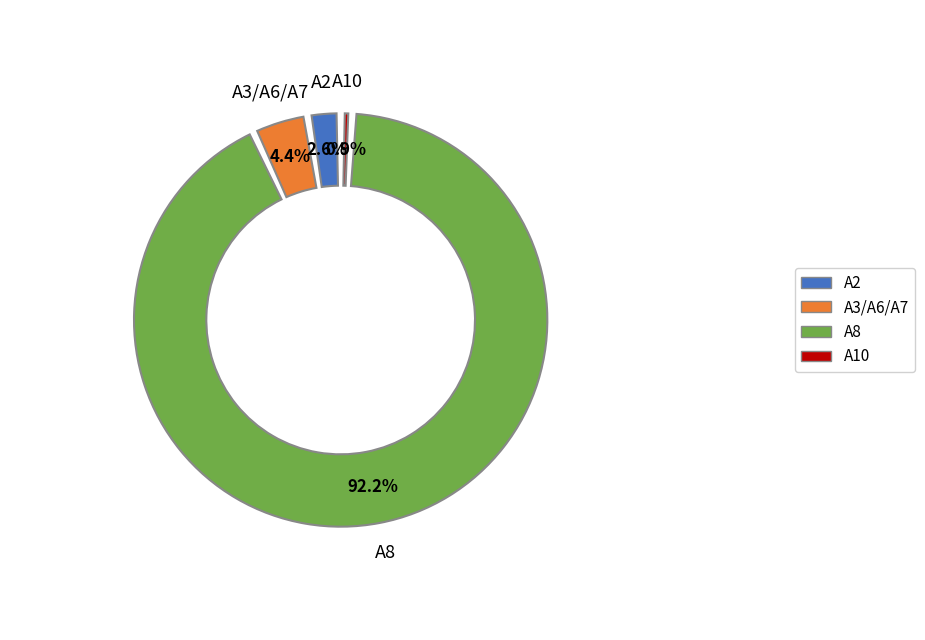

To the nearest percent, what portion does A10 represent?

1%